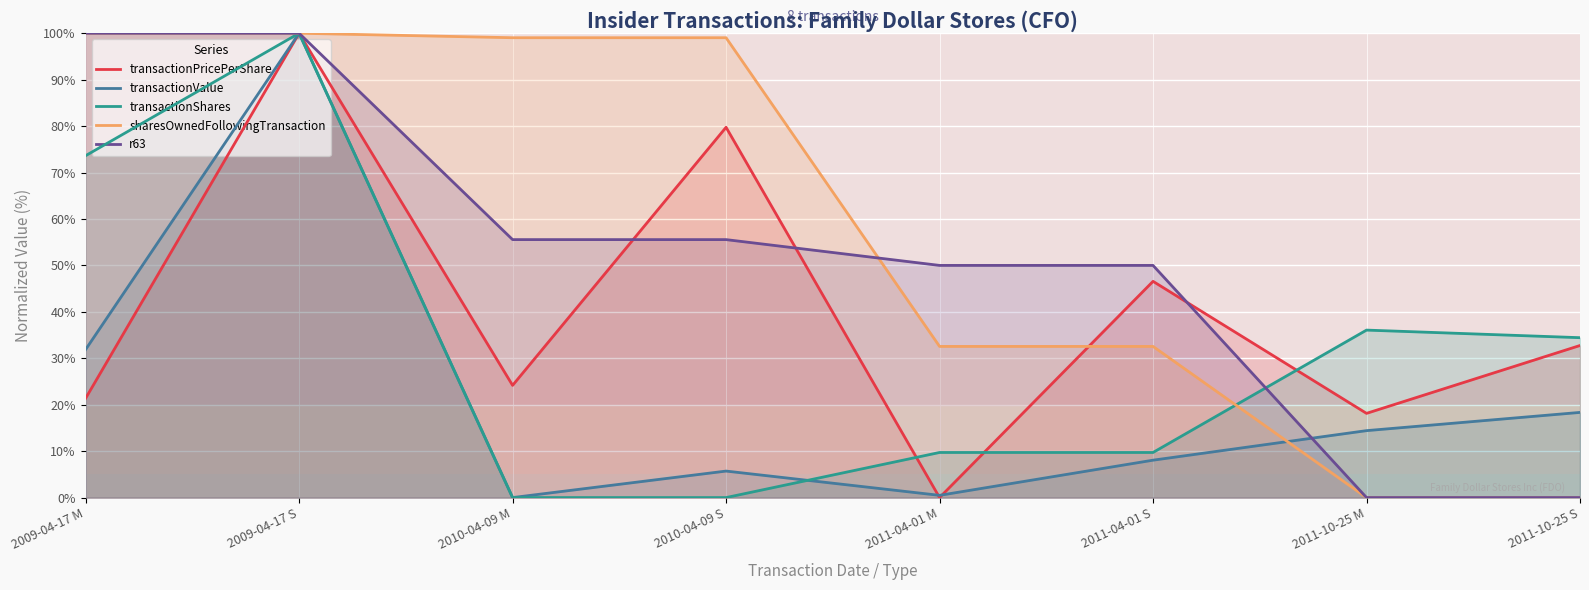

What is the total value across all series at 2011-10-25 M?

68.6